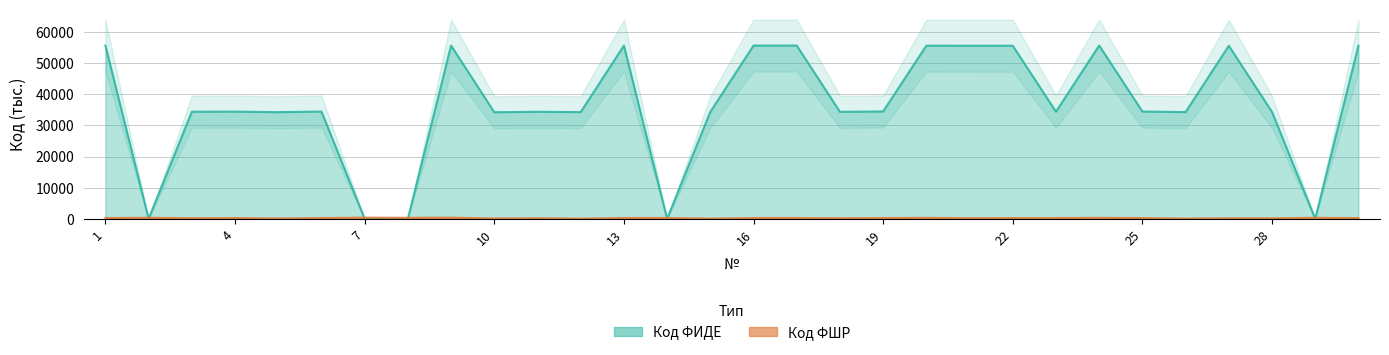

List the labels in order of Код ФИДЕ value, largest first.

24, 9, 17, 16, 1, 13, 20, 21, 22, 30, 27, 19, 25, 6, 4, 23, 3, 11, 18, 15, 28, 26, 12, 5, 10, 2, 7, 8, 14, 29